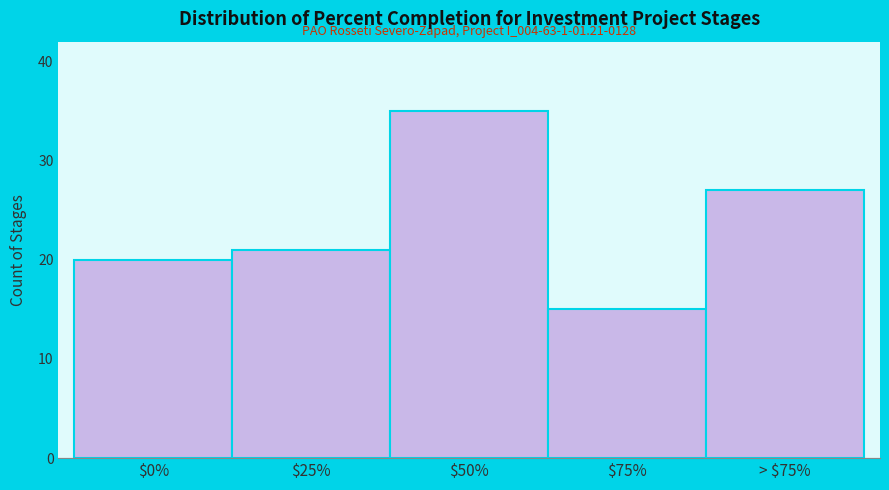

Reading left to right, what are all the values shown in this chart?

20	21	35	15	27